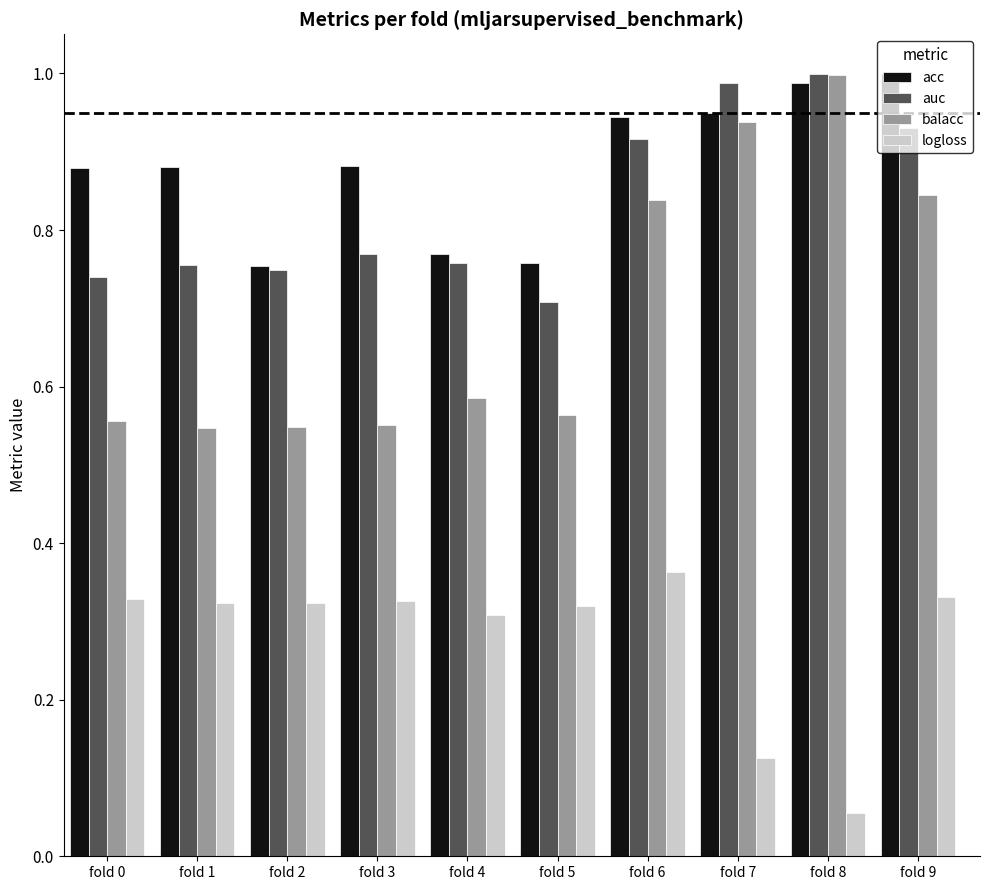

Is the value of balacc at fold 2 greater than the value of auc at fold 9?

No